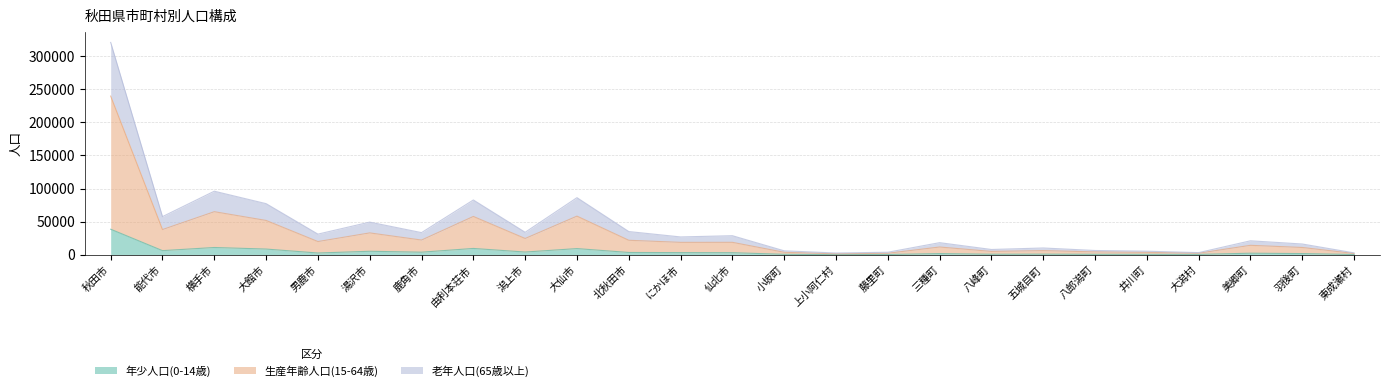

At which category is the sum across all series the highest?

秋田市